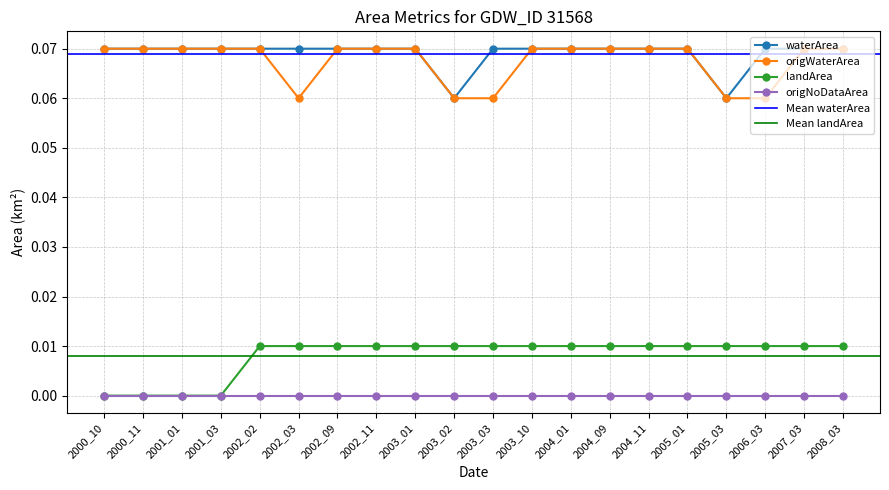

What is the sum of the waterArea values at 2002_09 and 2000_11?

0.1